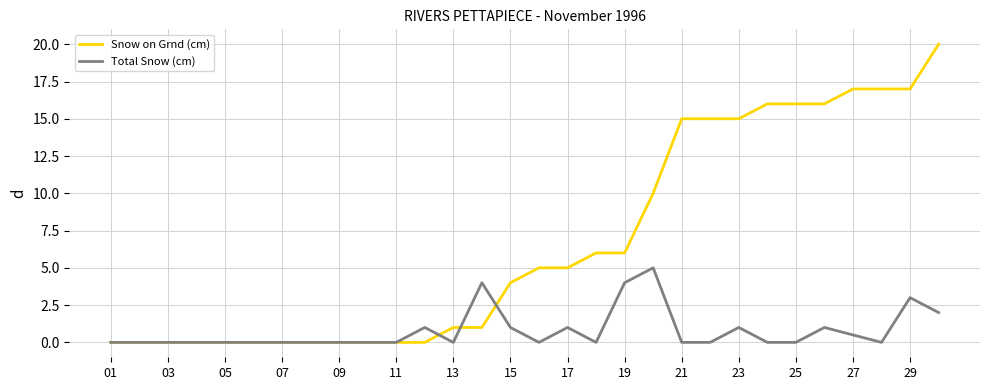

What is the greatest value displayed?

20.0